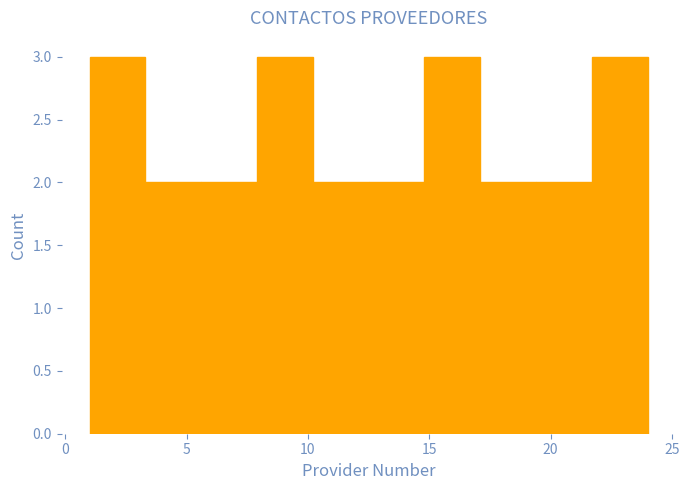

Reading left to right, transcribe this chart: for each bar, give the range it covers on the x-axis and its height. Neither the bar edges nor the heights are printed on the chart, so give them approximately, as read against the axes.

1.0 to 3.3: 3
3.3 to 5.6: 2
5.6 to 7.9: 2
7.9 to 10.2: 3
10.2 to 12.5: 2
12.5 to 14.8: 2
14.8 to 17.1: 3
17.1 to 19.4: 2
19.4 to 21.7: 2
21.7 to 24.0: 3